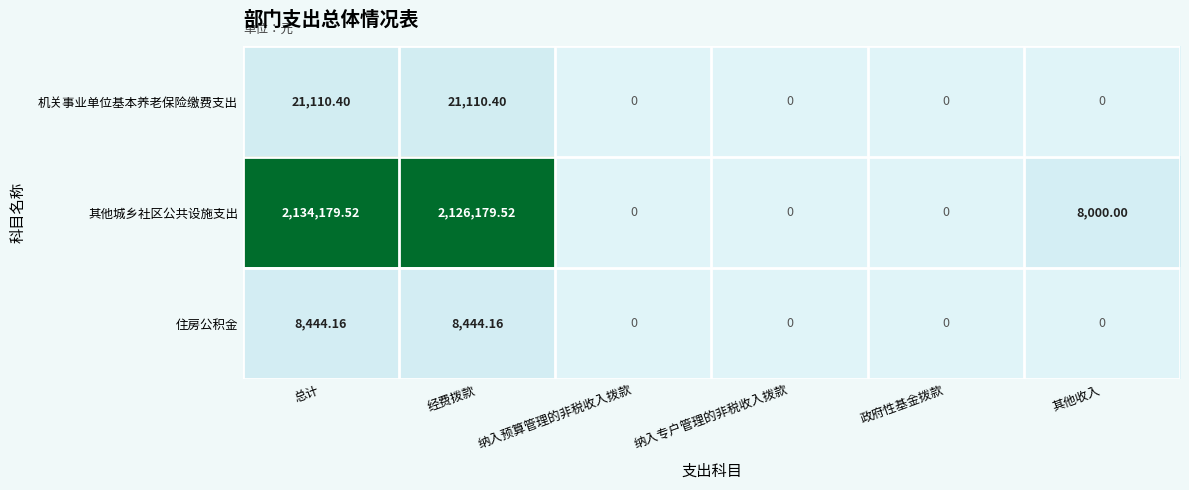

Which has a higher value, 纳入预算管理的非税收入拨款 or 总计?

总计